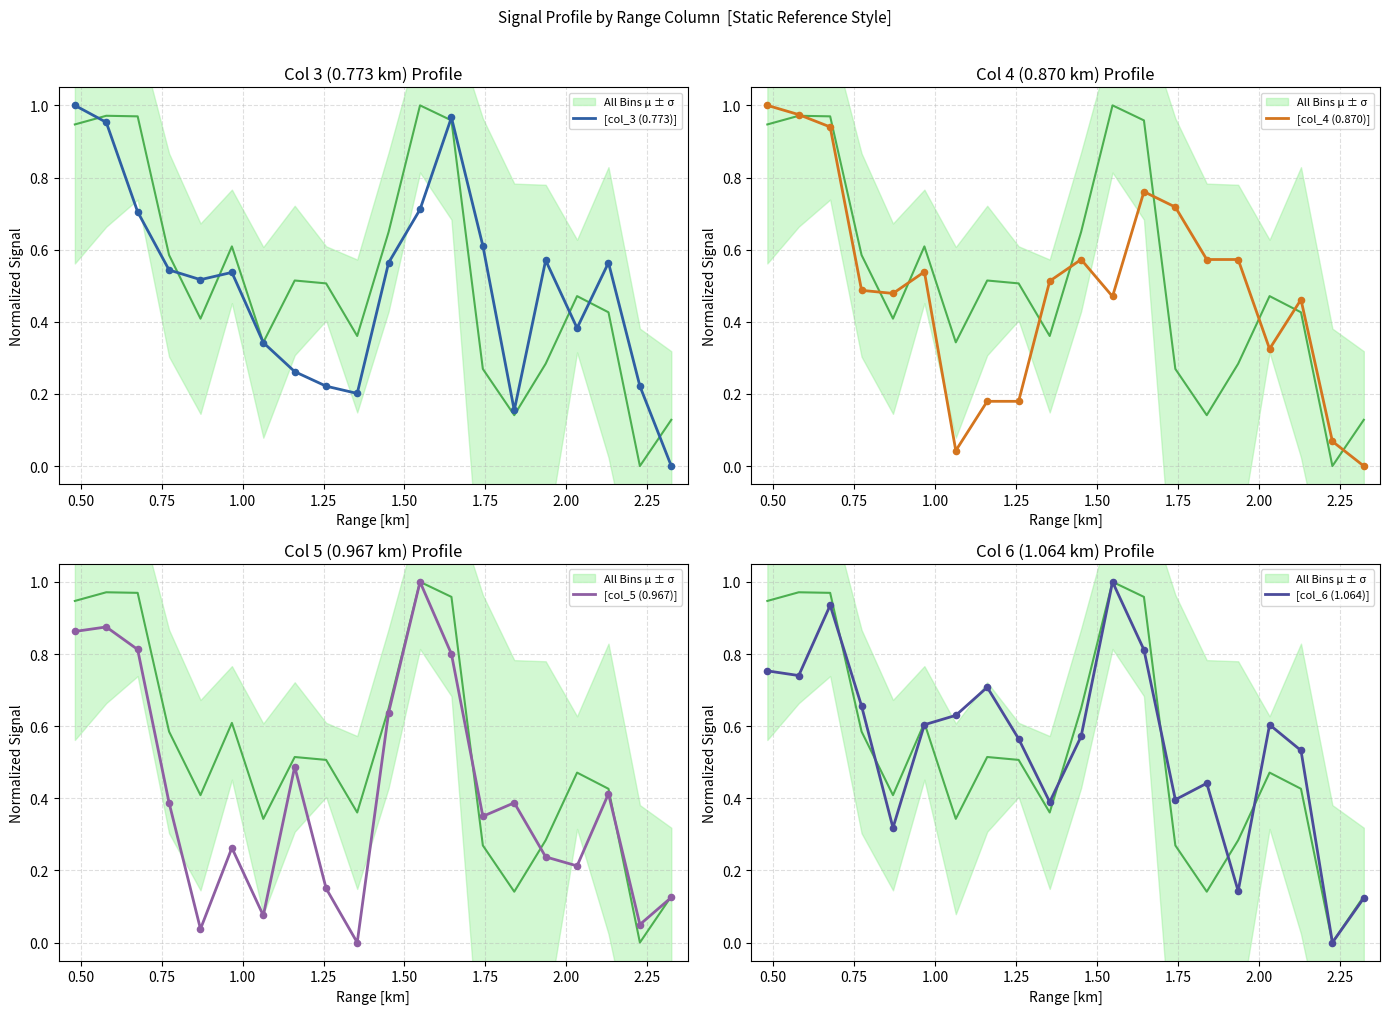

Which series contains the lowest Y value?

[col_3 (0.773)]